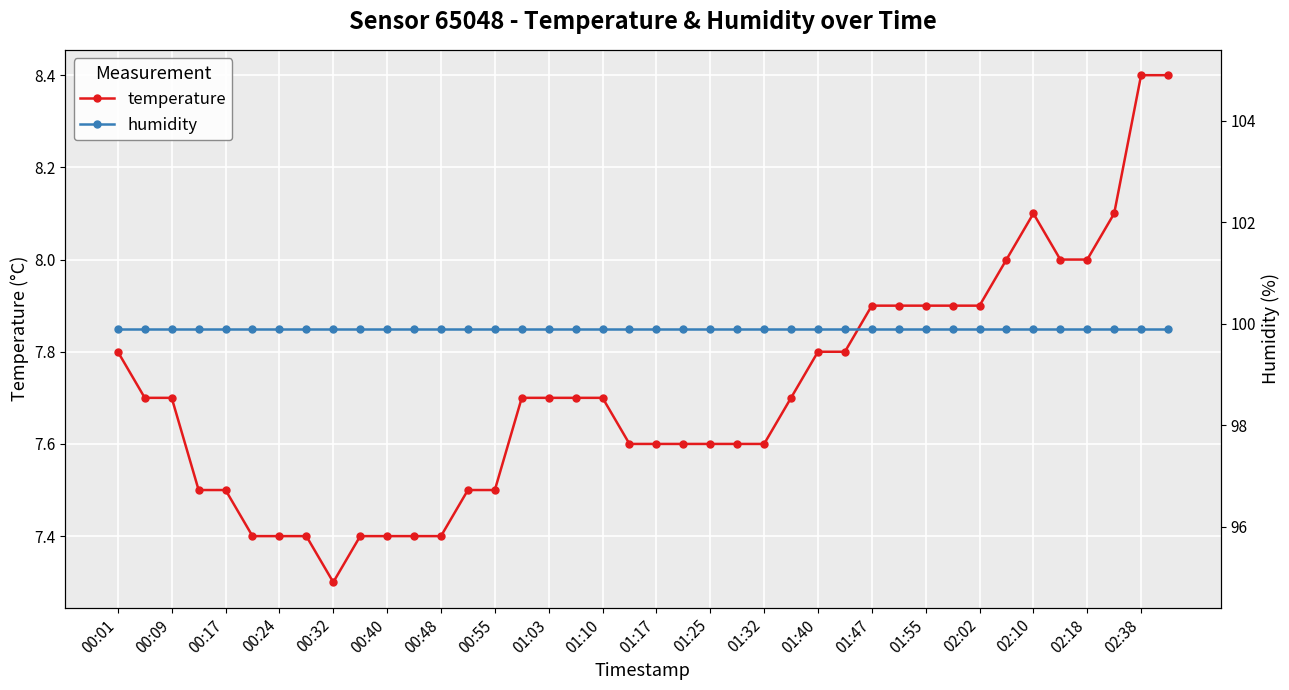

Which series has the largest total across all categories?

humidity